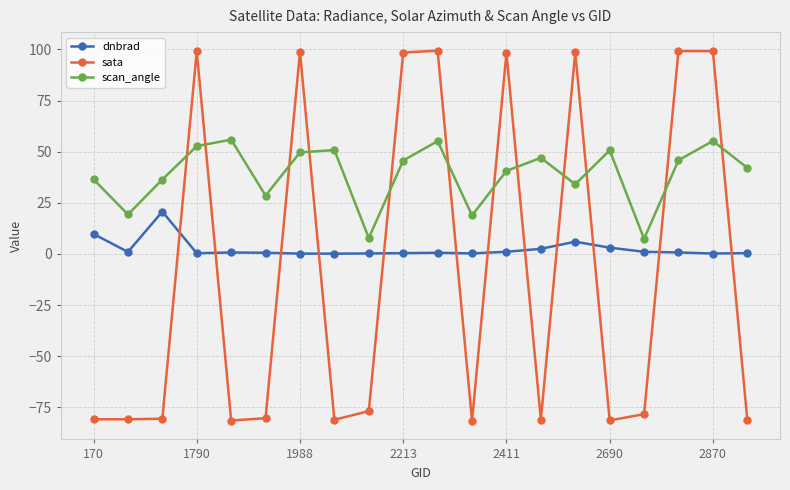

What is the difference between the second highest and minimum values in the sata series?

180.8